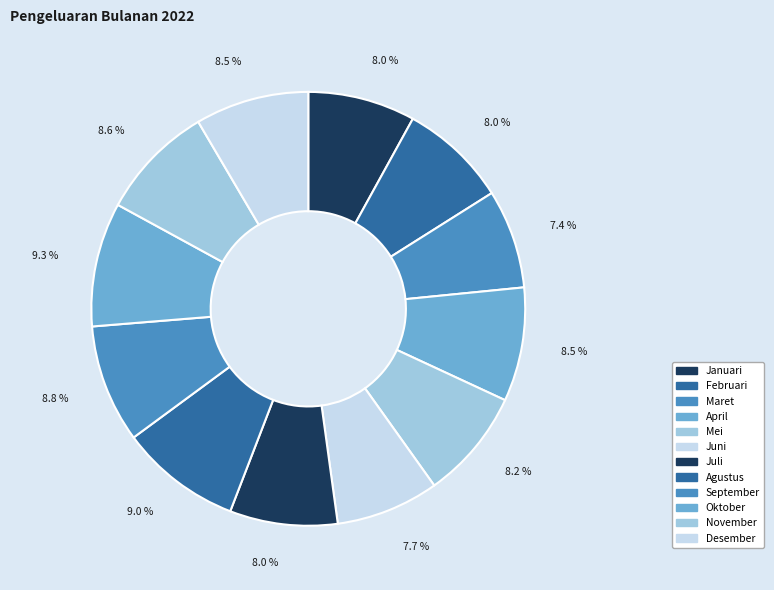

What is the change in value from Januari to April?

+902320000